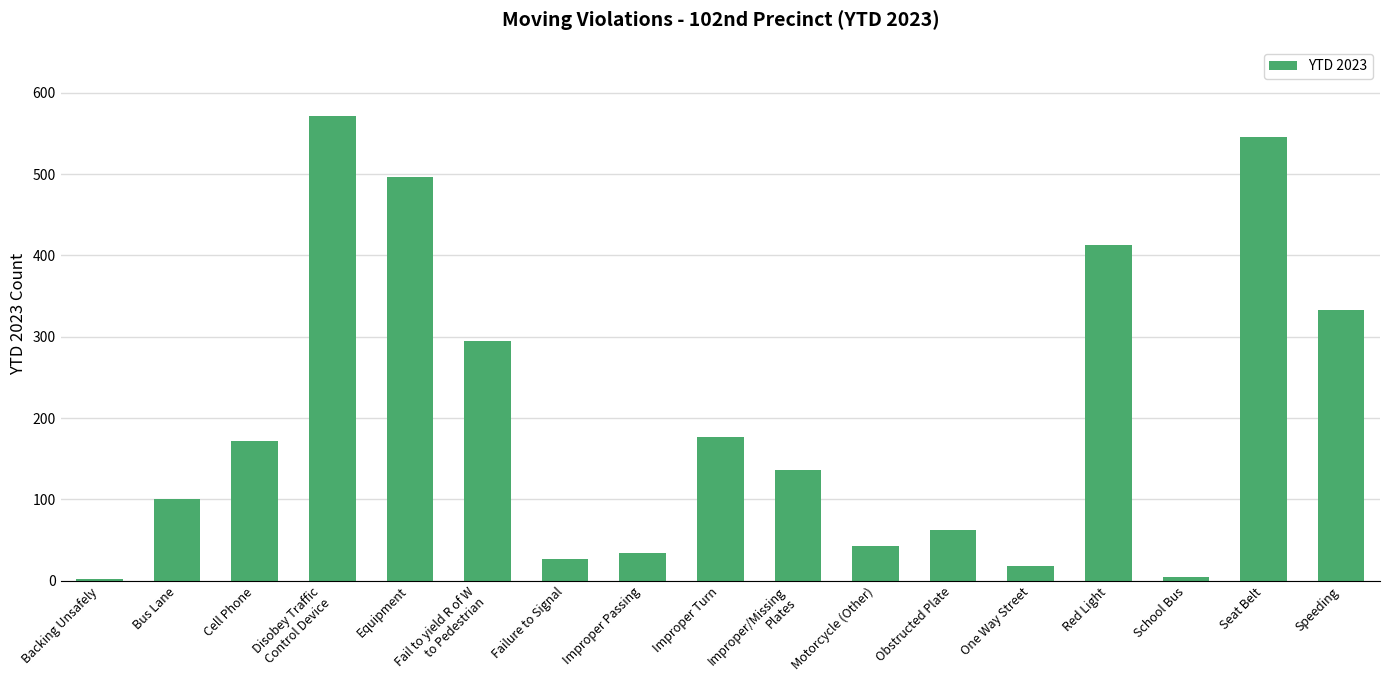

Are the bars horizontal?

No